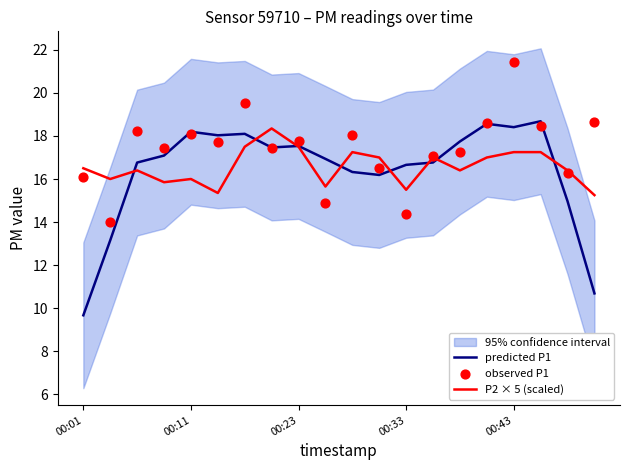

The value of predicted P1 at 00:43 is 7.3. True or false?

False